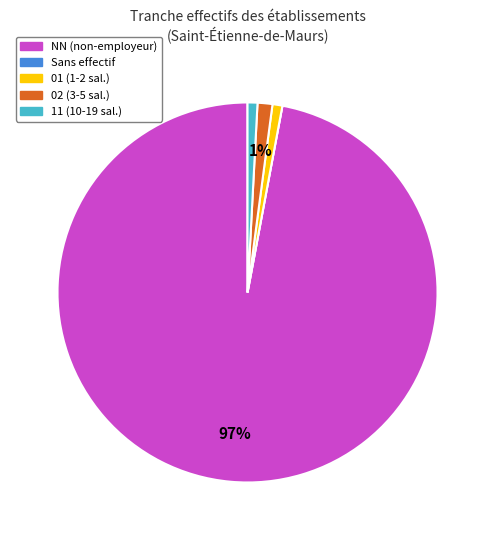

What percentage is the 02 (3-5 sal.) slice, to the nearest percent?

1%